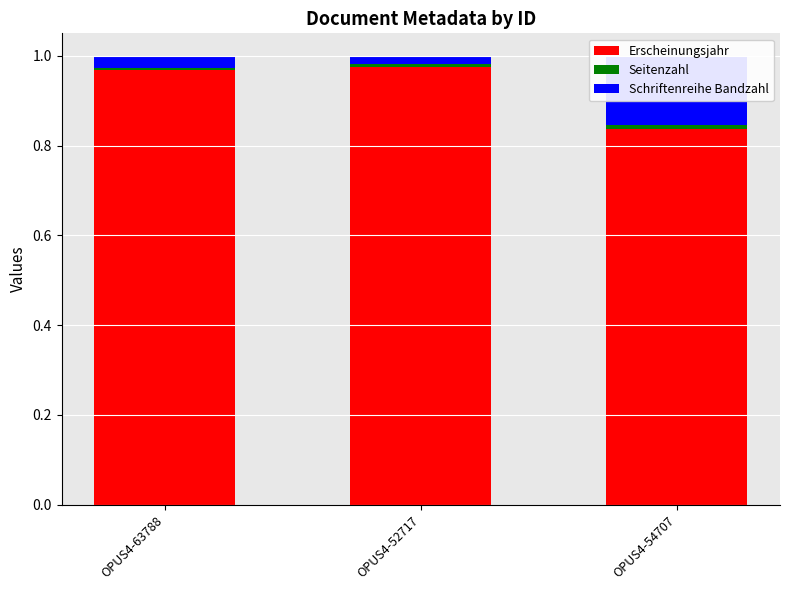

What are all the series names shown in the legend?

Erscheinungsjahr, Seitenzahl, Schriftenreihe Bandzahl